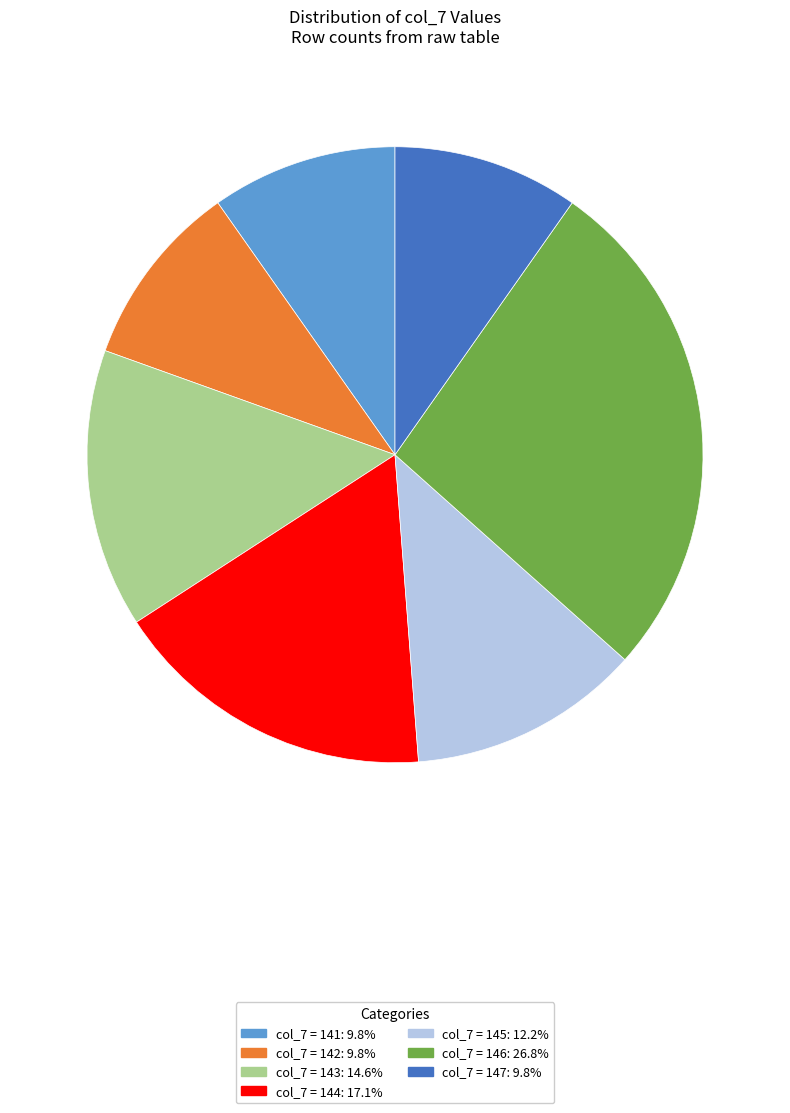

Do col_7 = 147: 9.8% and col_7 = 145: 12.2% together represent more than half of the pie?

No